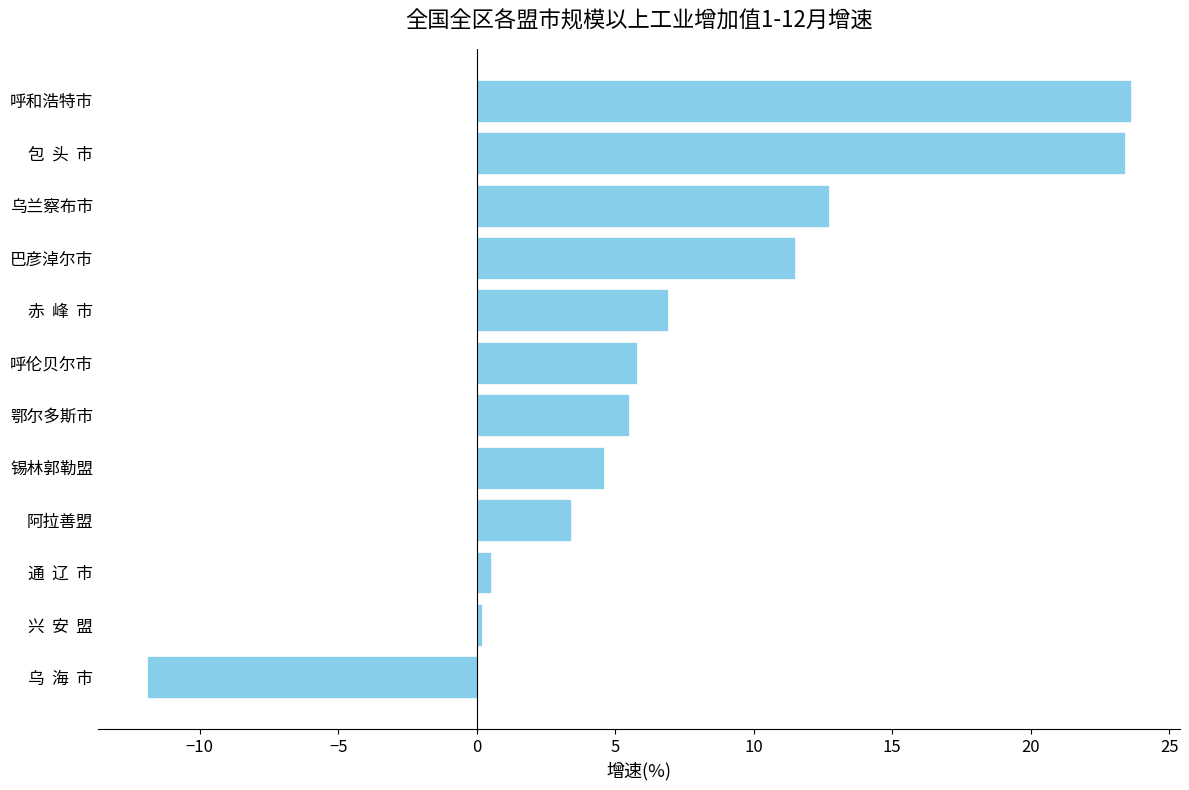

True or false: the data shows 23.4 at 包  头  市.

True